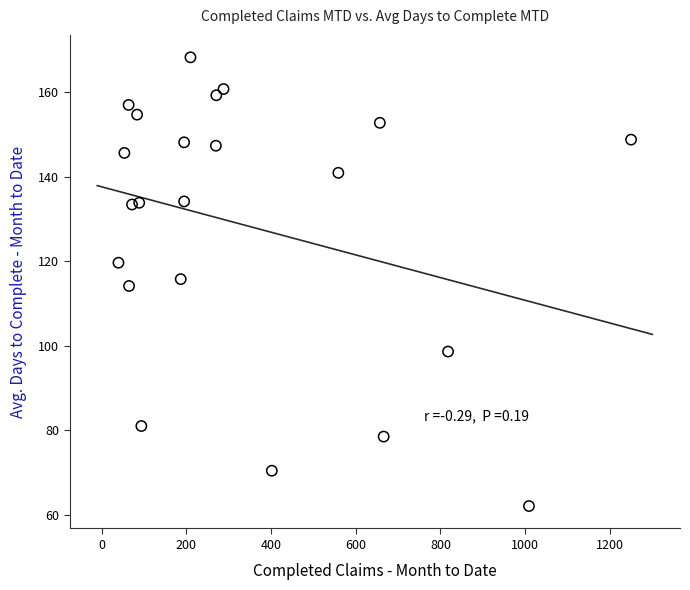

What is the range of Y values (max minus min)?

106.1